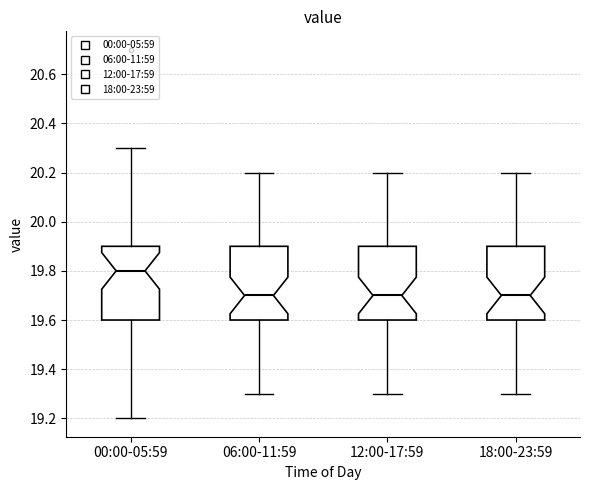

Reading left to right, read every box against the y-axis: the position of its median line, the range the box covers, and the ends of its whiskers. The values are not printed on the chart, so give them approximately, as read against the axis.

00:00-05:59: median 19.8, box 19.6 to 19.9, whiskers 19.2 to 20.3
06:00-11:59: median 19.7, box 19.6 to 19.9, whiskers 19.3 to 20.2
12:00-17:59: median 19.7, box 19.6 to 19.9, whiskers 19.3 to 20.2
18:00-23:59: median 19.7, box 19.6 to 19.9, whiskers 19.3 to 20.2